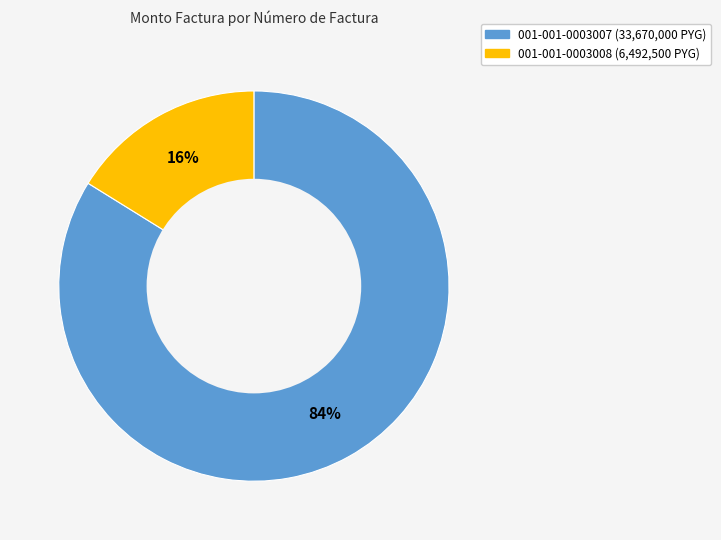

Approximately how many times larger is the value at 001-001-0003008 compared to 001-001-0003007?

0.2